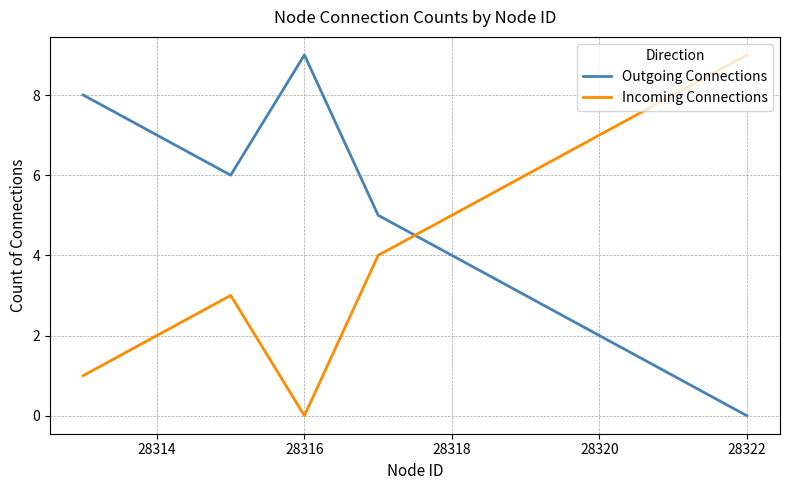

True or false: Outgoing Connections and Incoming Connections cross at least once.

True